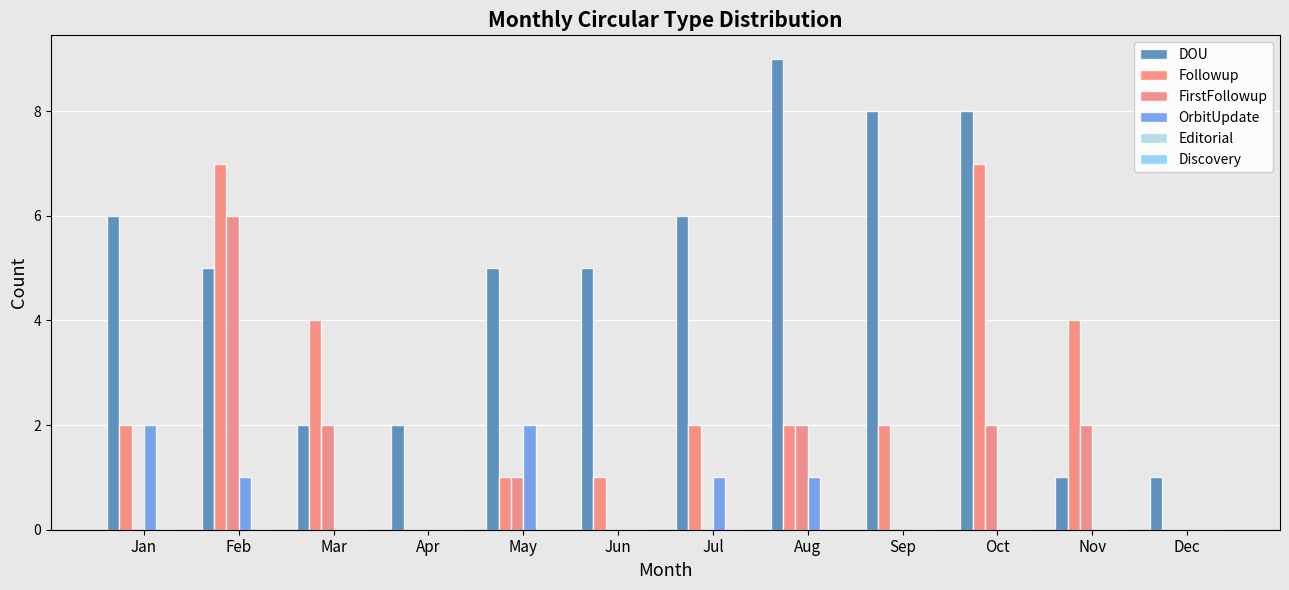

Which series changed the most between Sep and Nov?

DOU